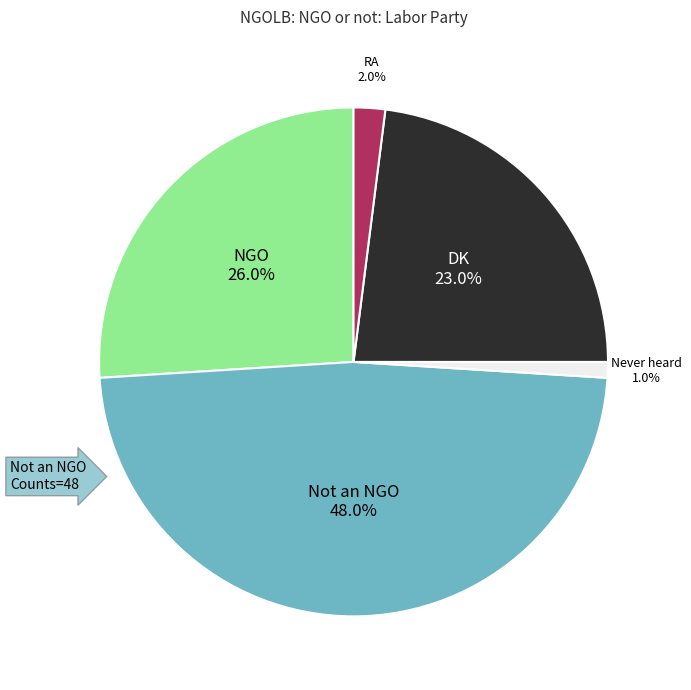

Is there a majority slice in this chart?

No